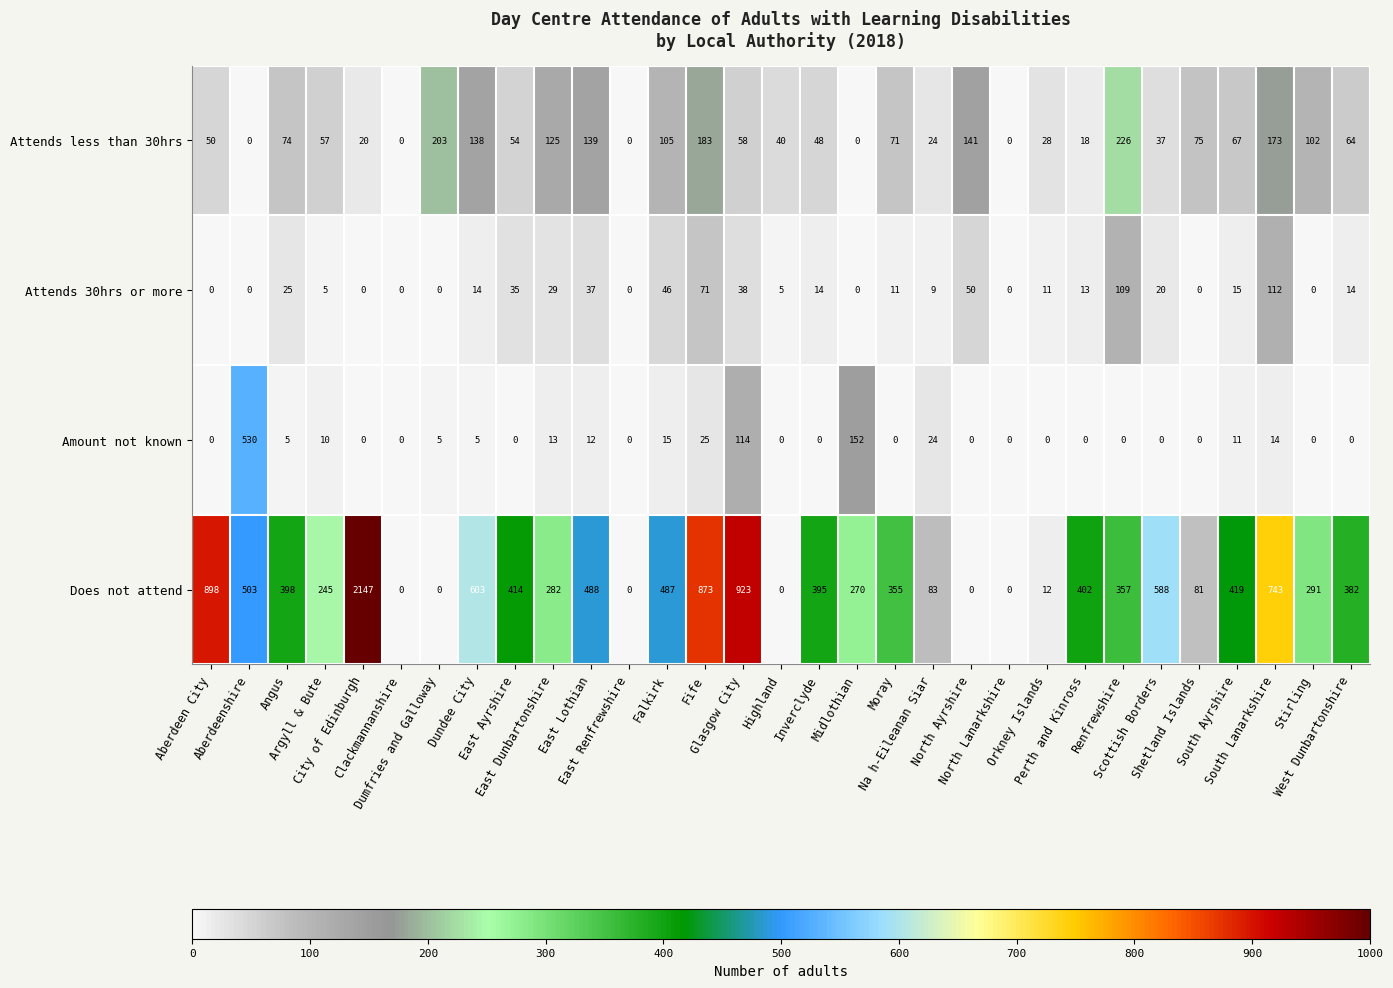

Which series changed the most between Angus and Midlothian?

Amount not known